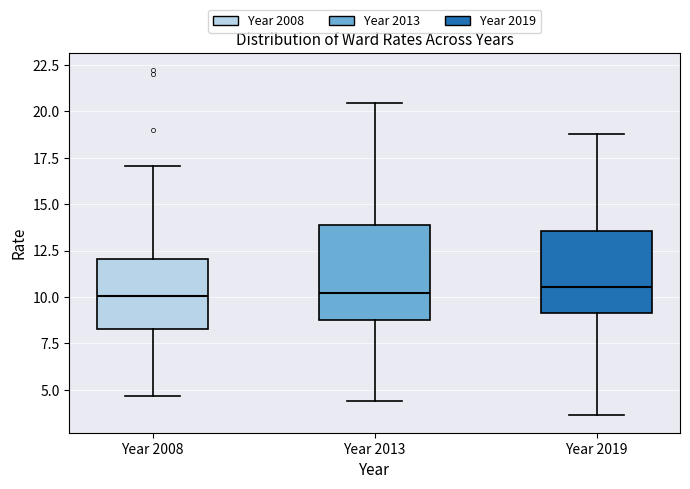

Where does the lower whisker of the box for Year 2013 end on the y-axis? The values are not printed on the chart, so give them approximately, as read against the axis.

4.5